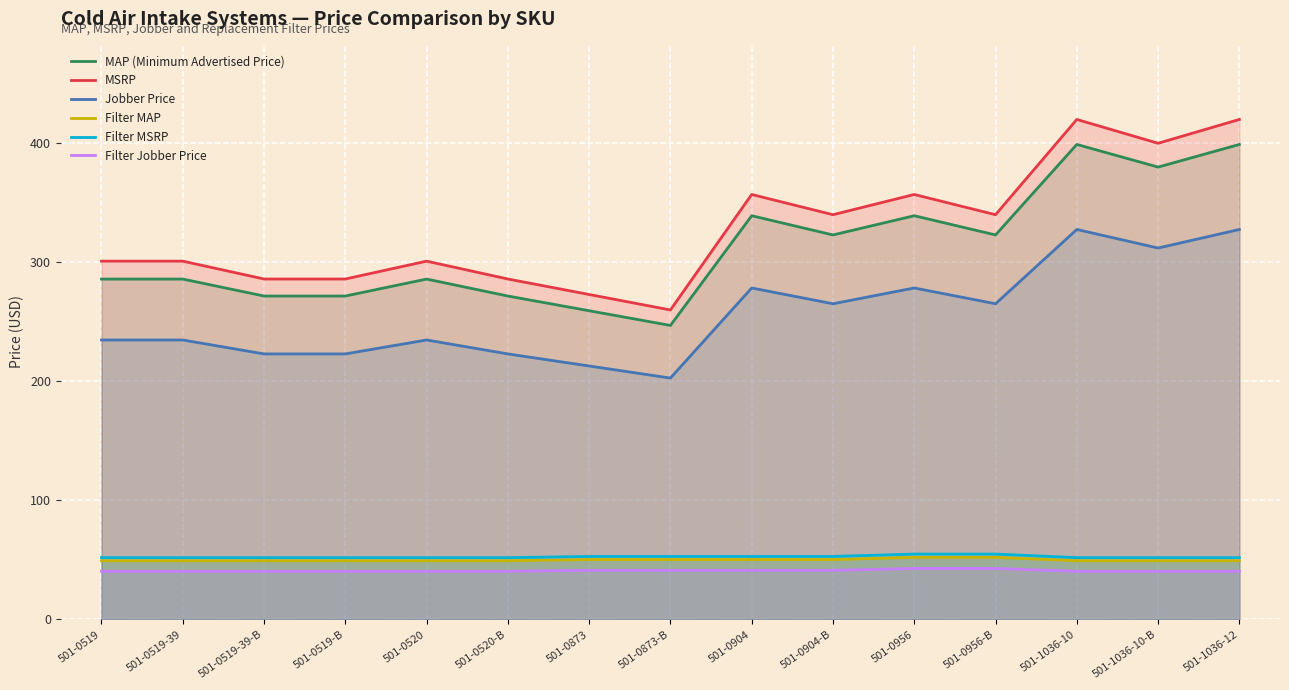

How many lines are shown in the chart?

6